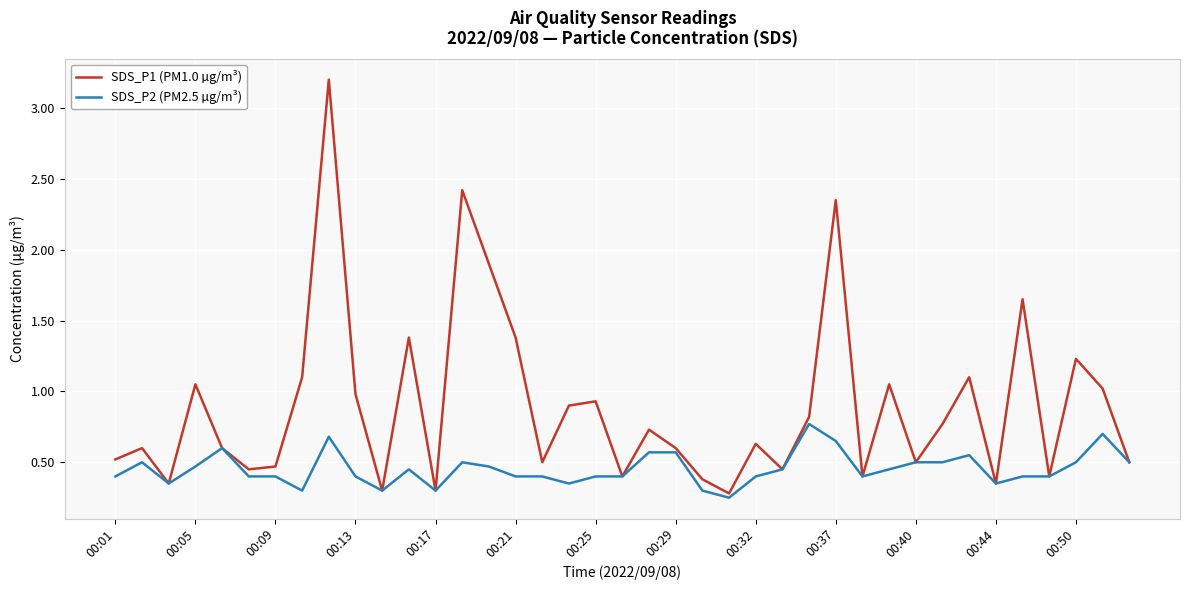

What is the maximum value shown in the chart?

3.2